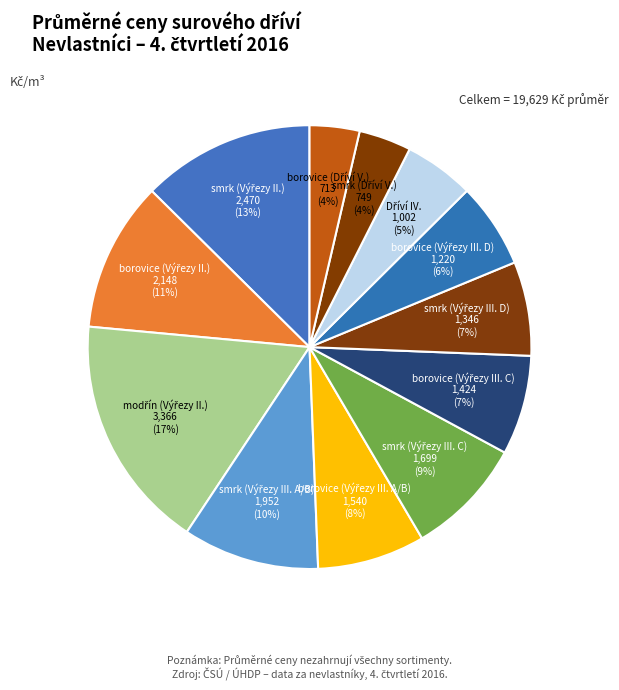

Is there a majority slice in this chart?

No